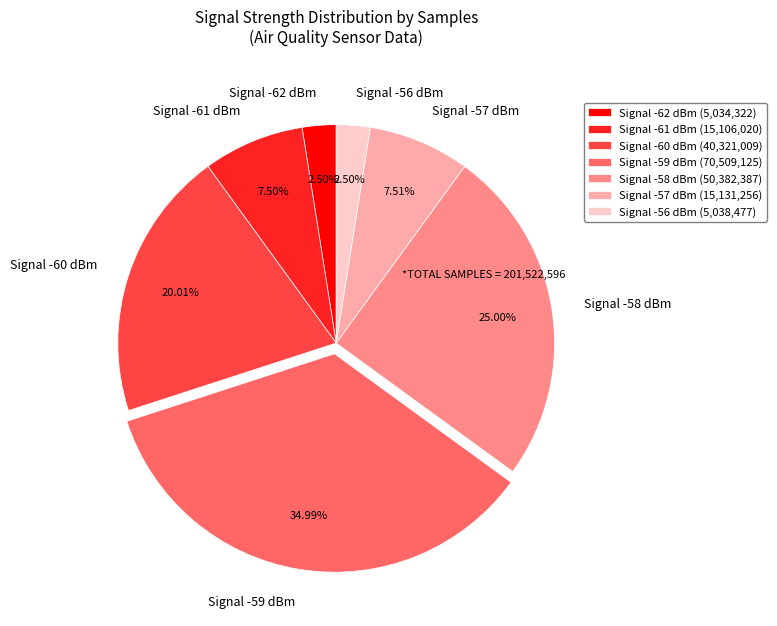

Does Signal -61 dBm represent more than half of the total?

No